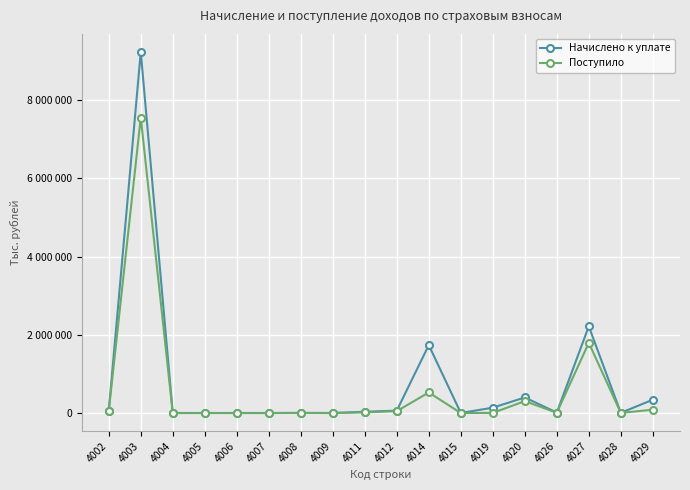

What are all the series names shown in the legend?

Начислено к уплате, Поступило